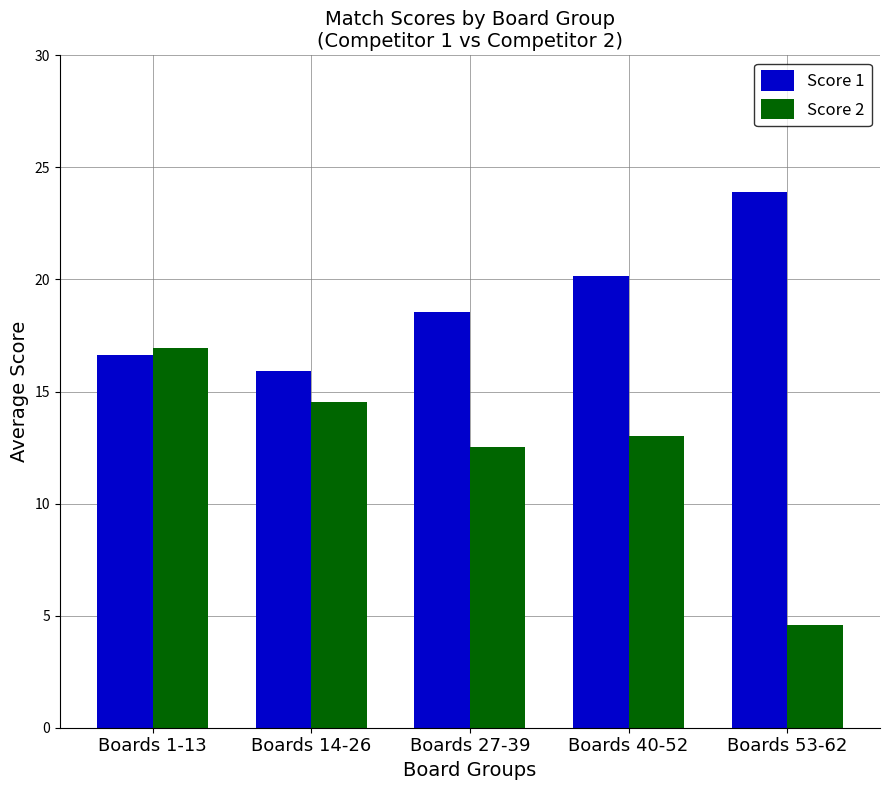

Does the chart contain stacked bars?

No